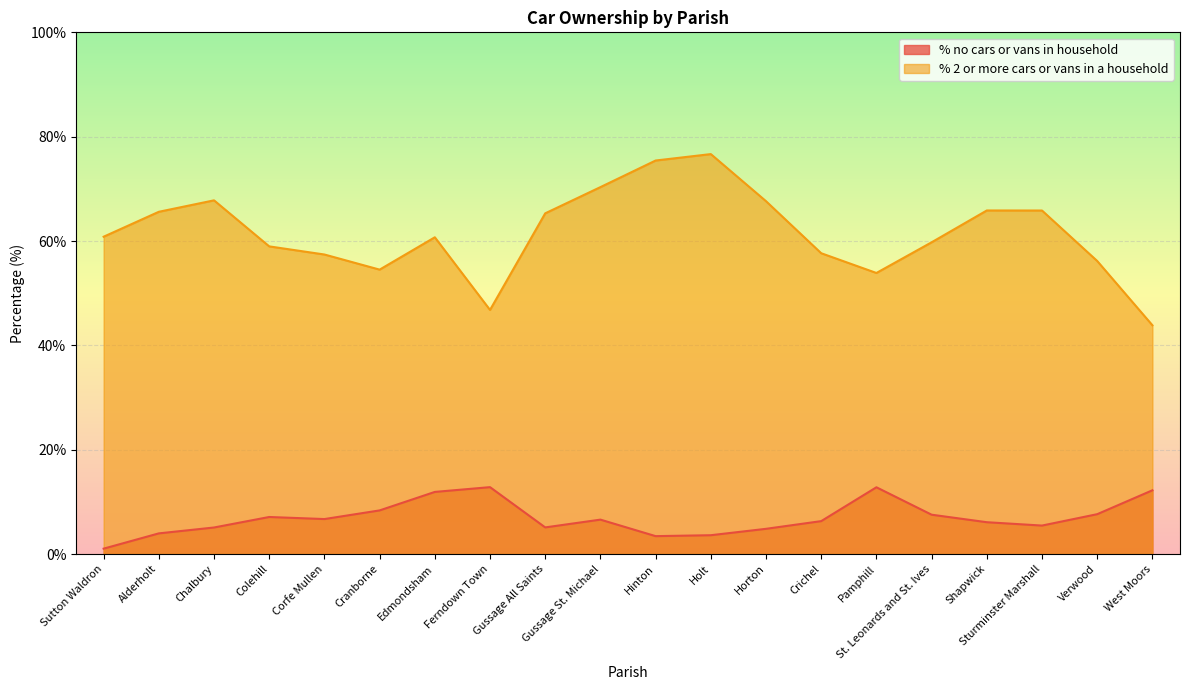

How many categories are shown in the chart?

20